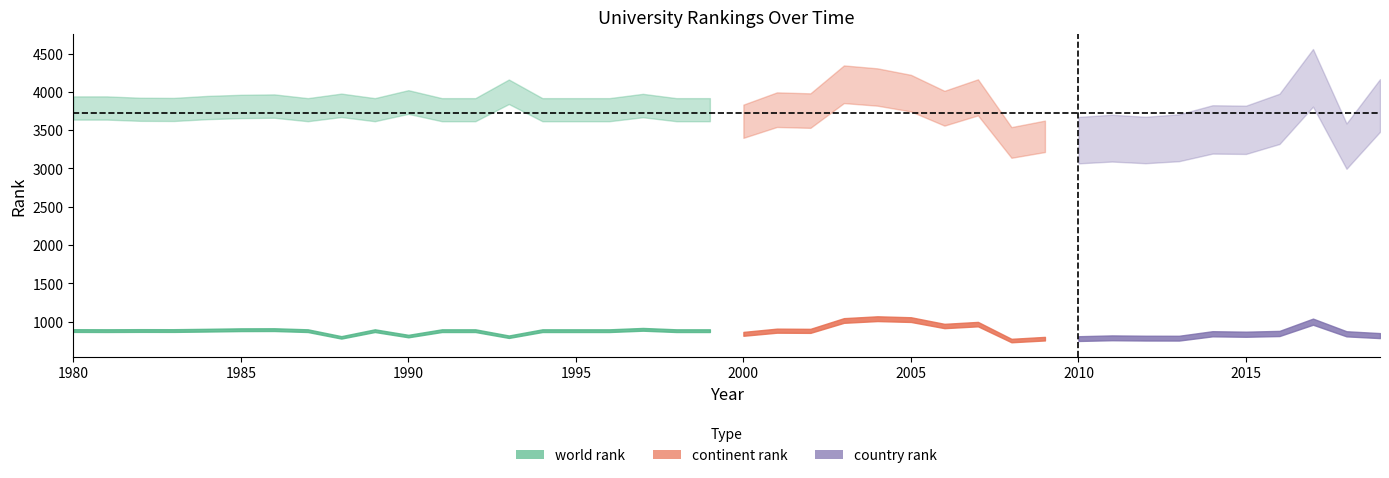

Which label corresponds to the smallest value in the chart?

2008